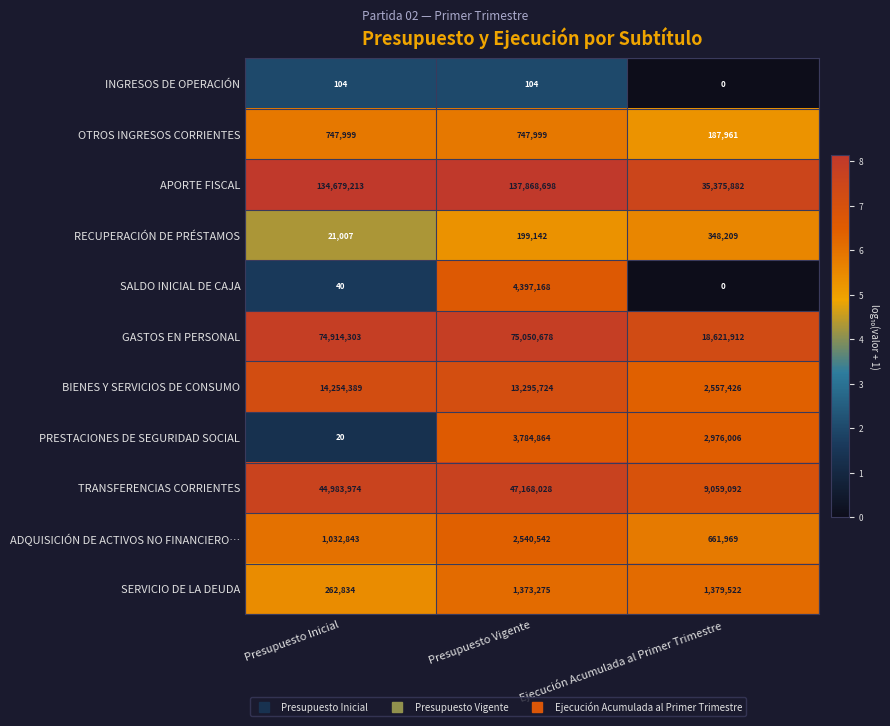

At how many categories does at least one series exceed 9471193?

3